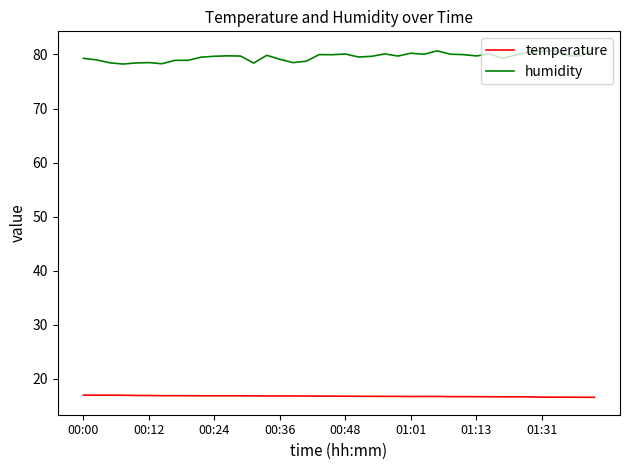

True or false: temperature and humidity cross at least once.

False